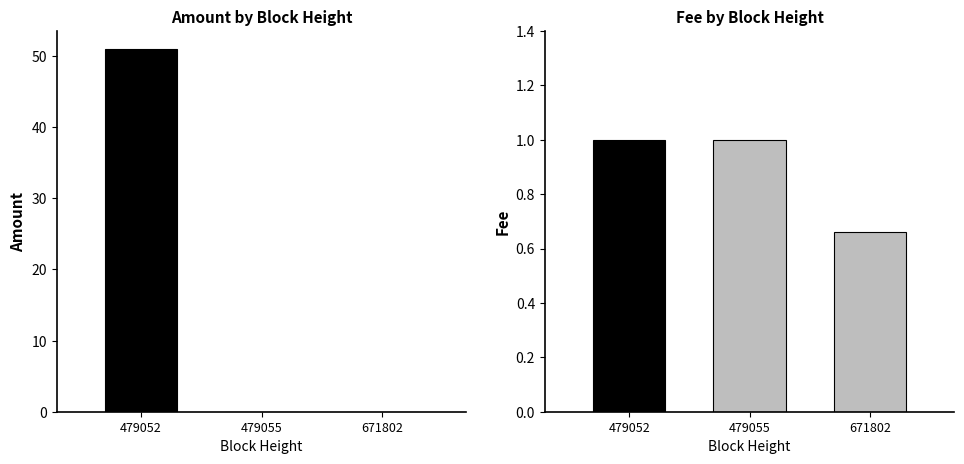

List the labels in order of Fee value, largest first.

479052, 479055, 671802